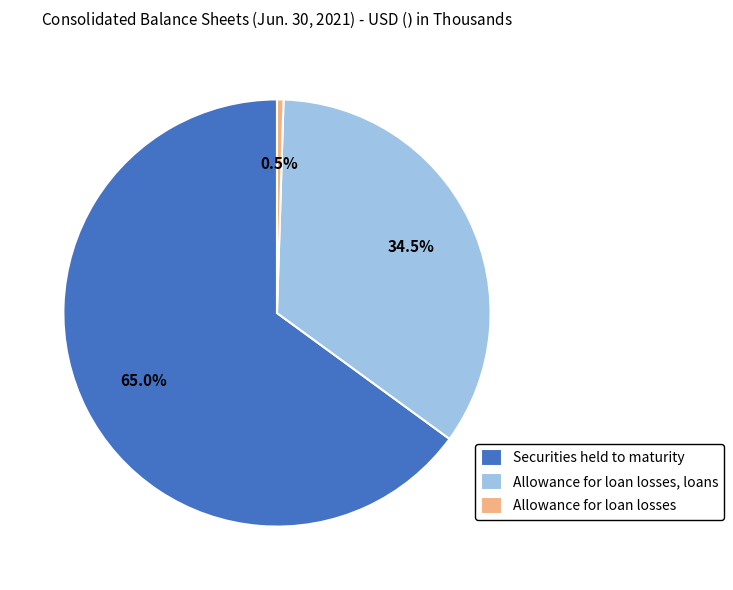

Which category has the biggest portion of the pie?

Securities held to maturity